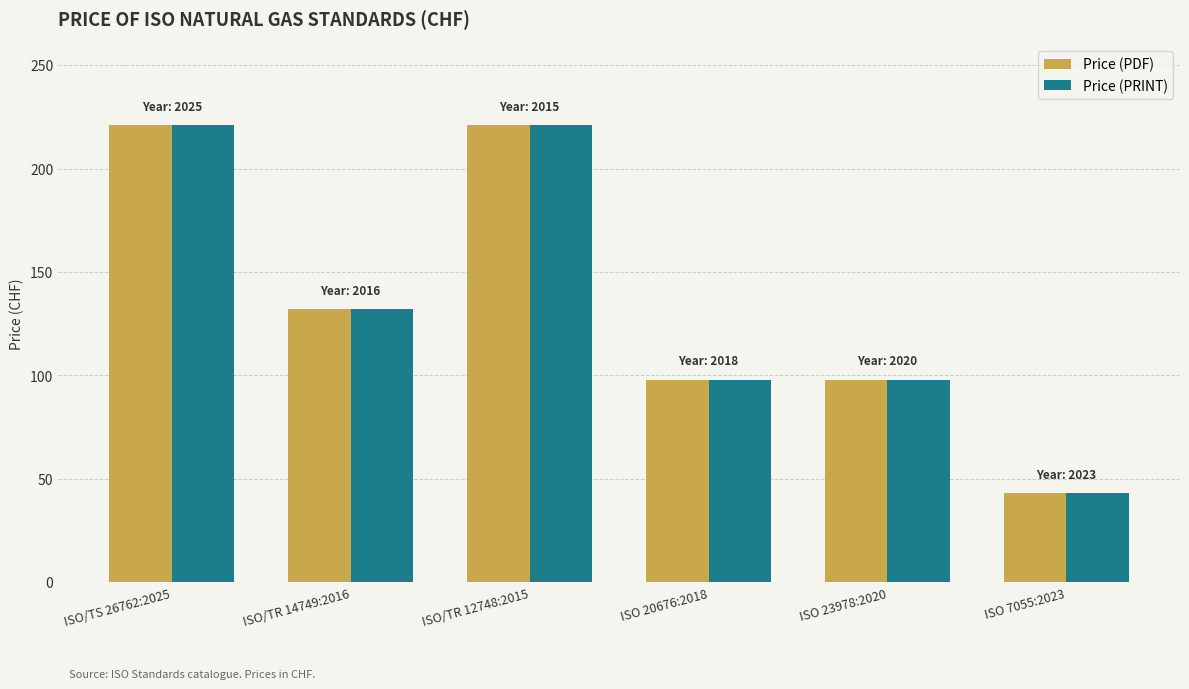

How many bars are there in total?

12